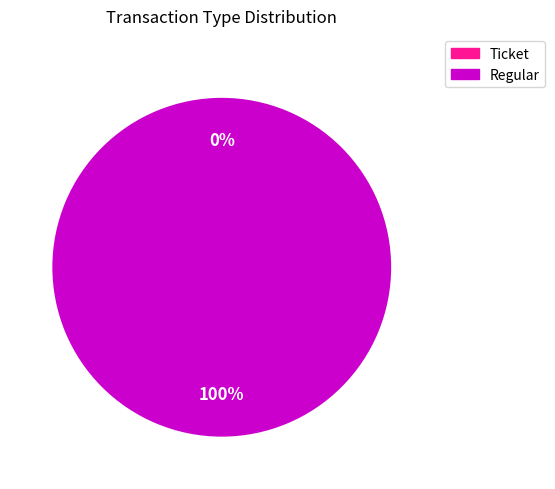

Rank the categories by value from lowest to highest.

Ticket, Regular